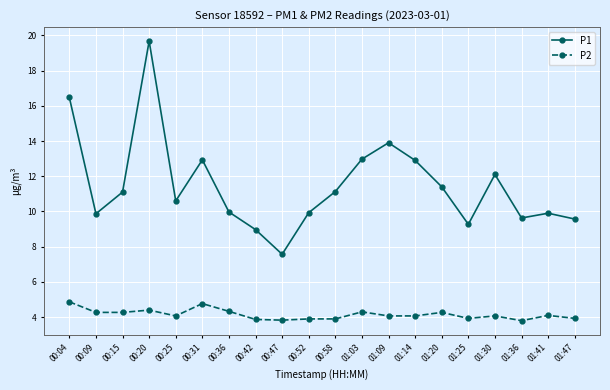

What is the sum of the P1 values at 00:20 and 00:04?

36.1